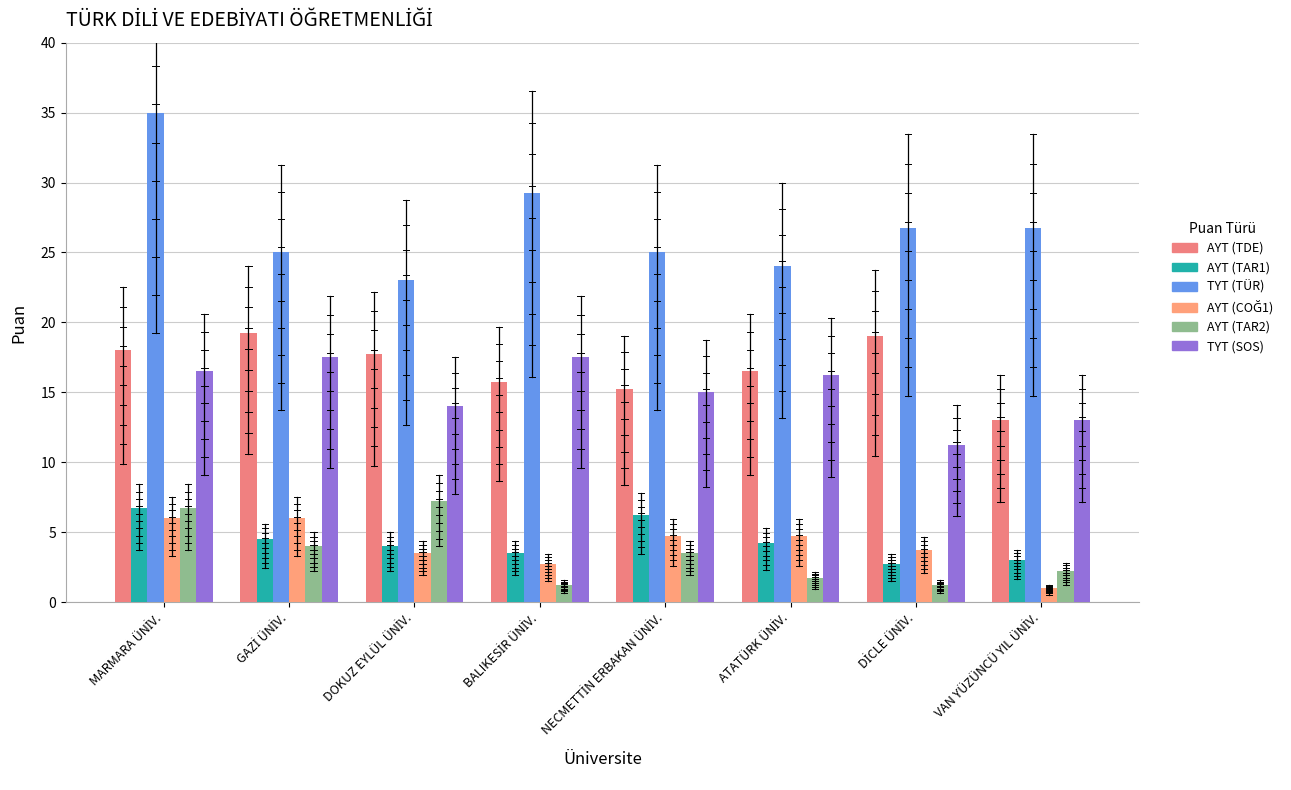

Does the chart contain any negative values?

No